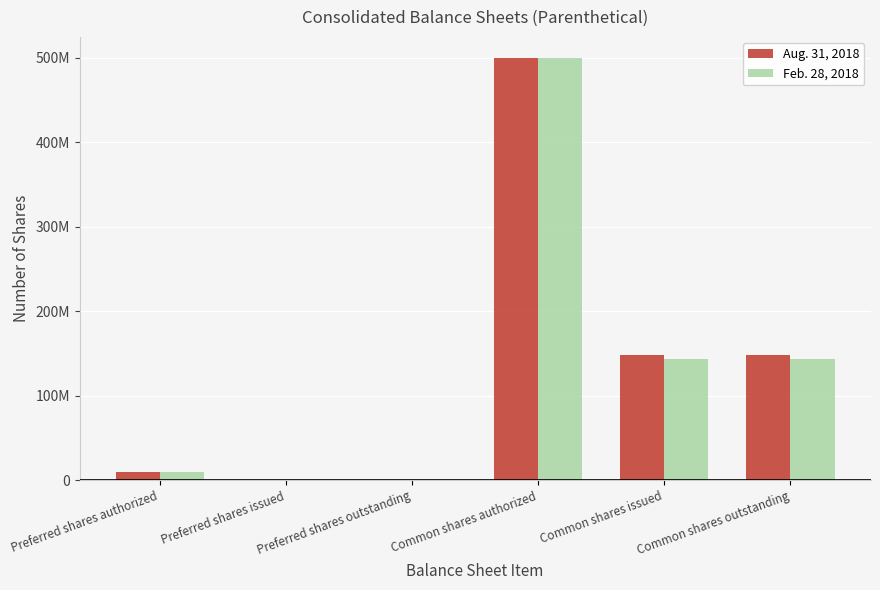

What is the average value of the Aug. 31, 2018 series?

134413465